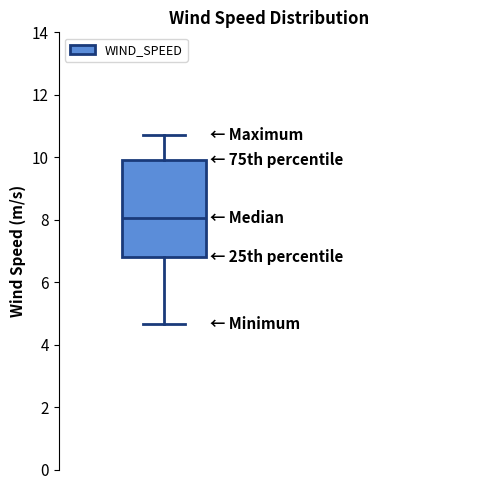

Transcribe this box plot: give where the median line is, the range the box spans, and where the two whiskers end, as read against the y-axis. The values are not printed on the chart, so give them approximately, as read against the axis.

median 8.0, box 6.8 to 10.0, whiskers 4.6 to 10.8